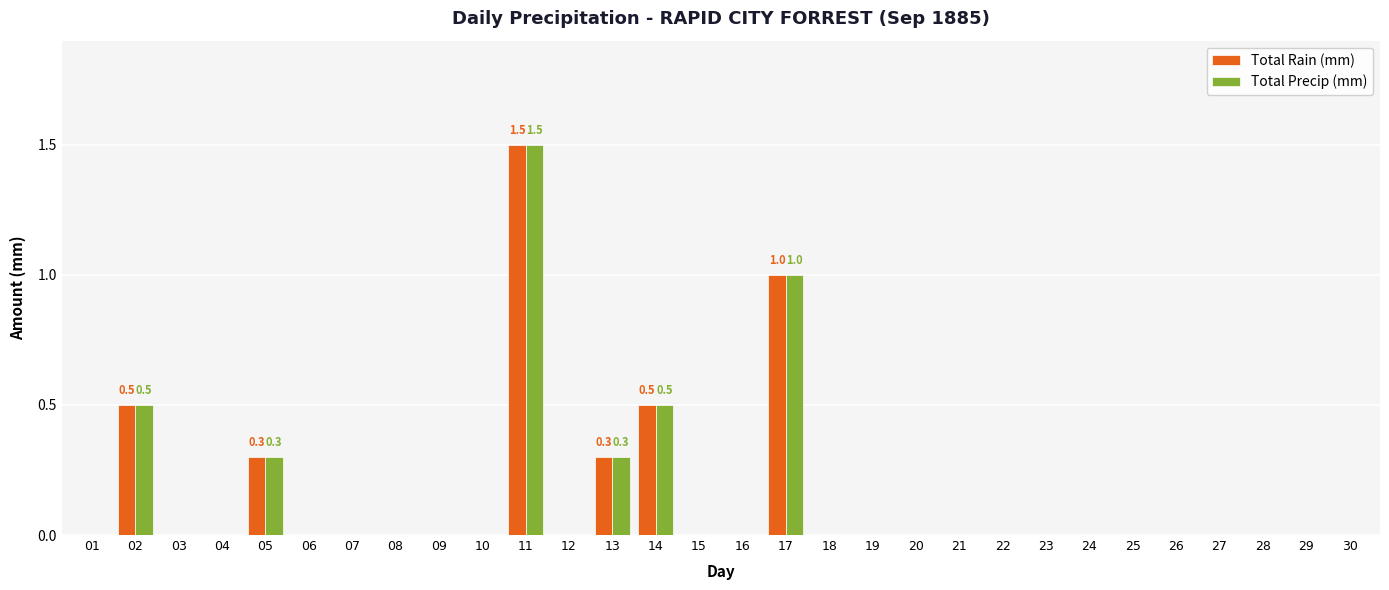

The value of Total Precip (mm) at 12 is 0.0. True or false?

True